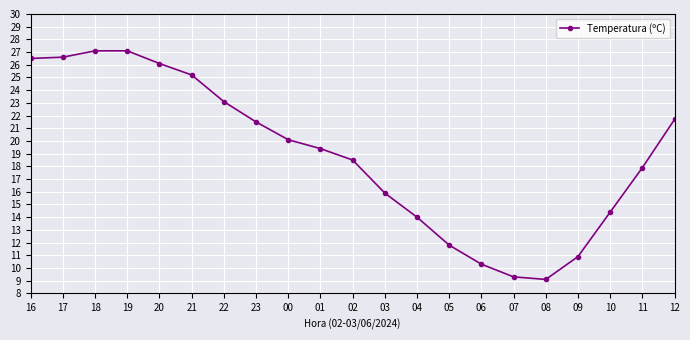

Reading left to right, what are all the values shown in this chart?

26.5	26.6	27.1	27.1	26.1	25.2	23.1	21.5	20.1	19.4	18.5	15.9	14.0	11.8	10.3	9.3	9.1	10.9	14.4	17.9	21.7